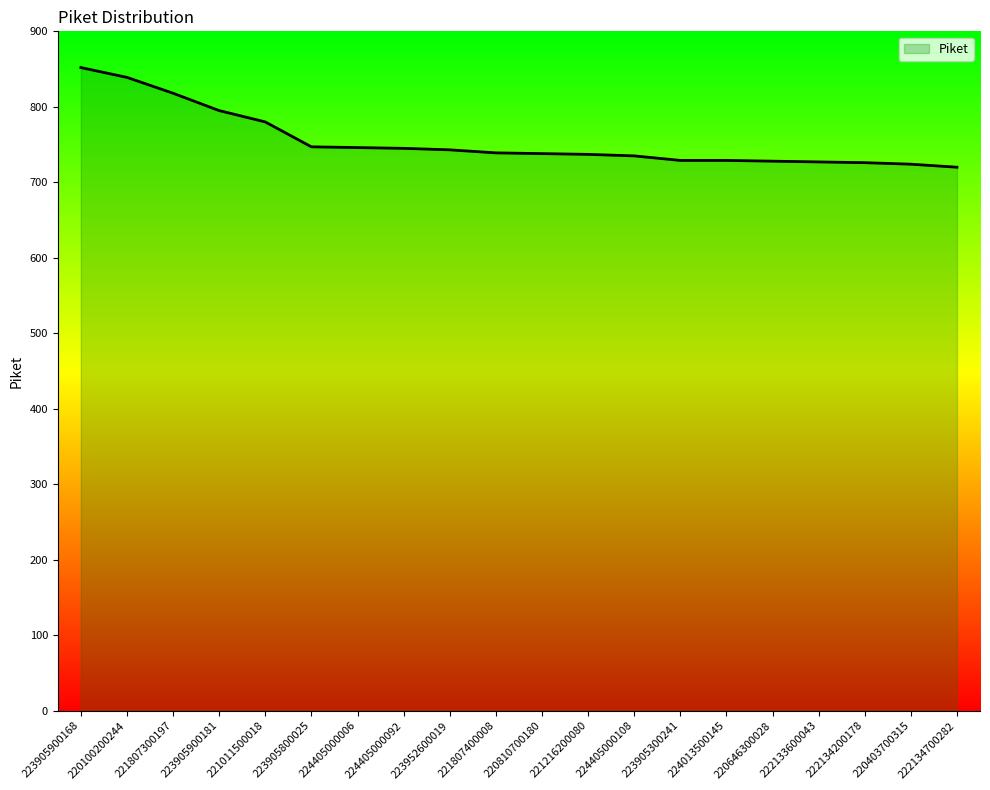

Reading right to left, transcribe all the data shown in this chart.

222134700282=720	220403700315=724	222134200178=726	222133600043=727	220646300028=728	224013500145=729	223905300241=729	224405000108=735	221216200080=737	220810700180=738	221807400008=739	223952600019=743	224405000092=745	224405000006=746	223905800025=747	221011500018=780	223905900181=795	221807300197=818	220100200244=839	223905900168=852